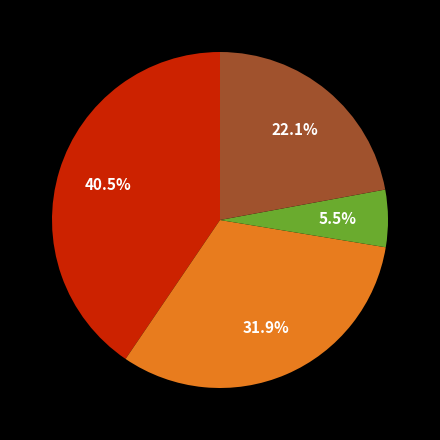

Does any single category account for the majority?

No